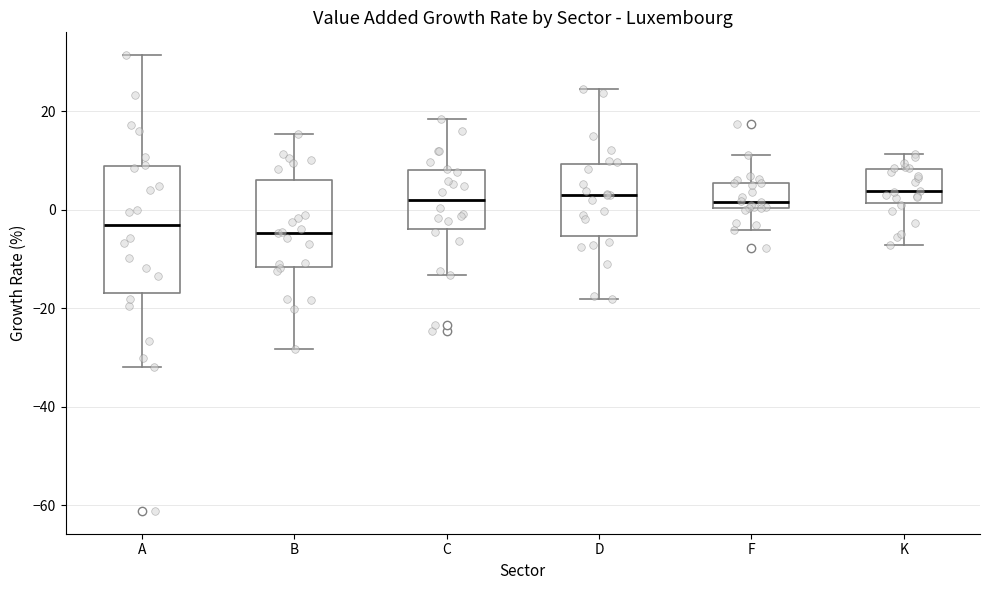

Reading left to right, transcribe this box plot: for each box, give where its median line is, the range the box spans, and where its two whiskers end, as read against the y-axis. The values are not printed on the chart, so give them approximately, as read against the axis.

A: median -4, box -16 to 8, whiskers -32 to 32
B: median -4, box -12 to 6, whiskers -28 to 16
C: median 2, box -4 to 8, whiskers -14 to 18
D: median 2, box -6 to 10, whiskers -18 to 24
F: median 2, box 0 to 6, whiskers -4 to 12
K: median 4, box 2 to 8, whiskers -8 to 12